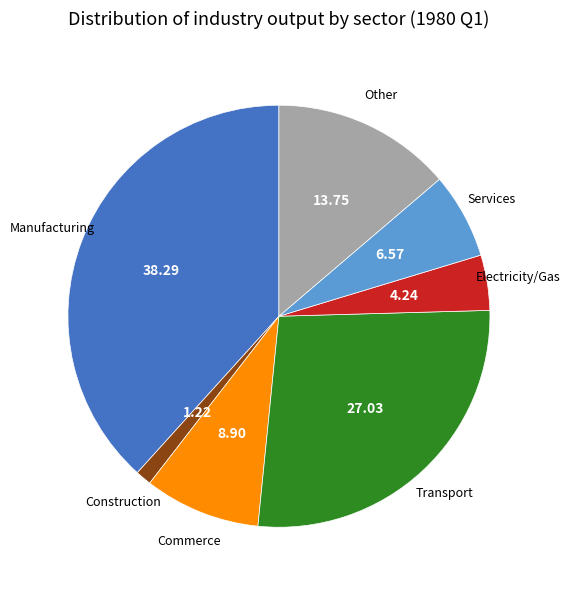

Does any single category account for the majority?

No